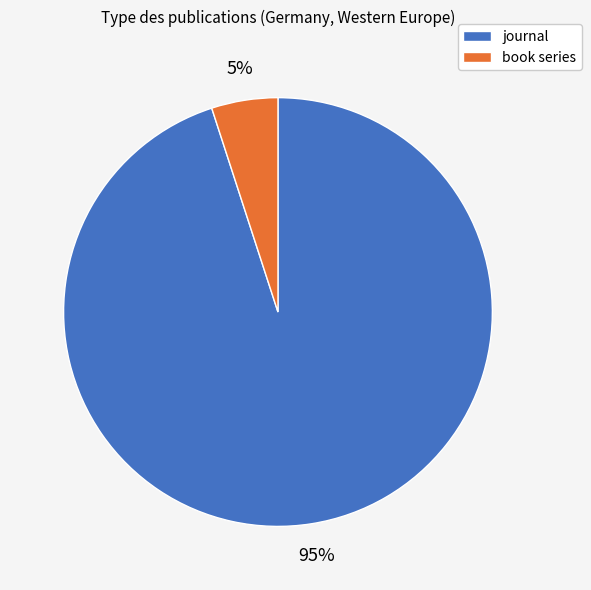

Is it true that book series is 5% of the pie?

True